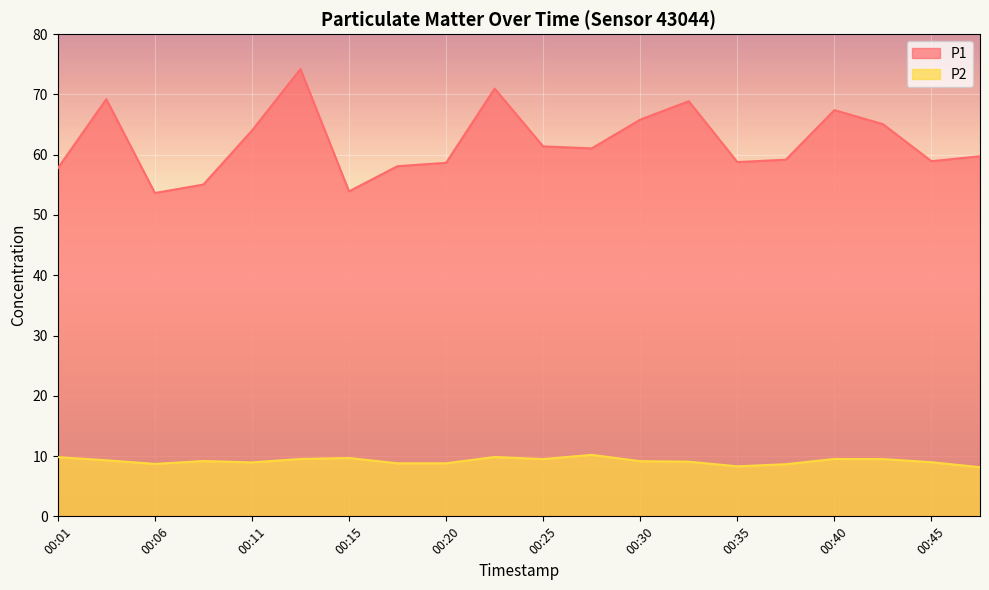

At how many categories does at least one series exceed 57?

17